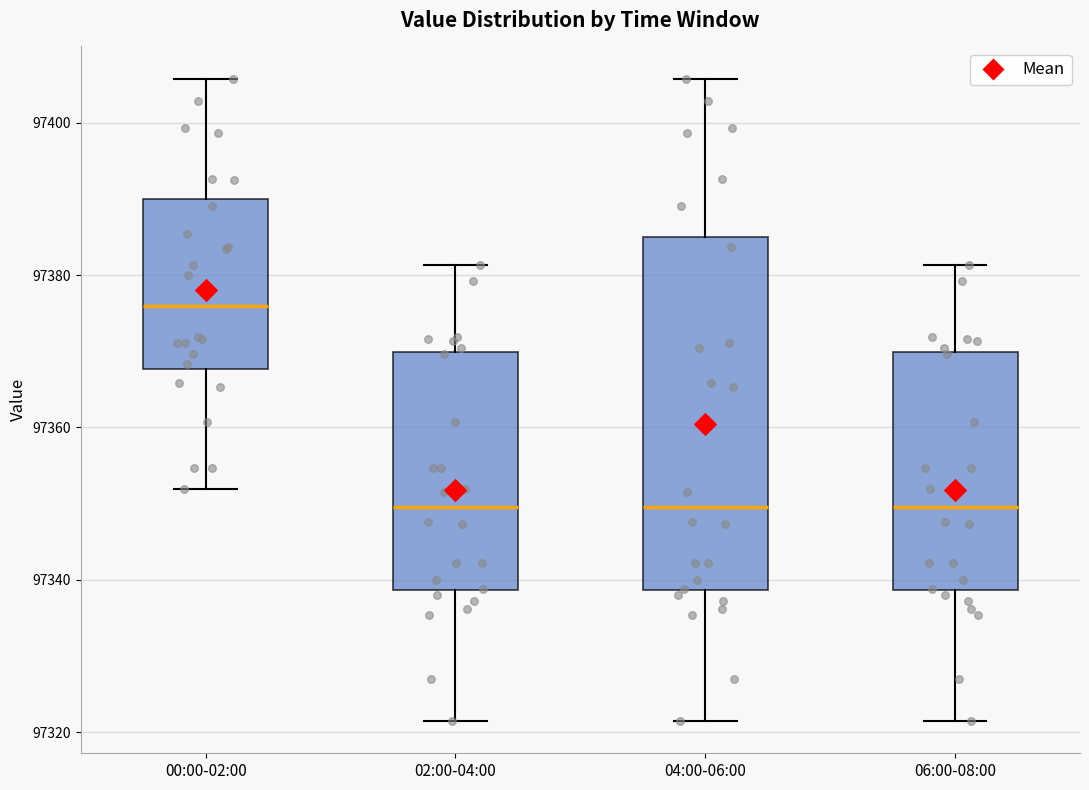

Where is the lower edge of the box for 00:00-02:00 on the y-axis? The values are not printed on the chart, so give them approximately, as read against the axis.

97368